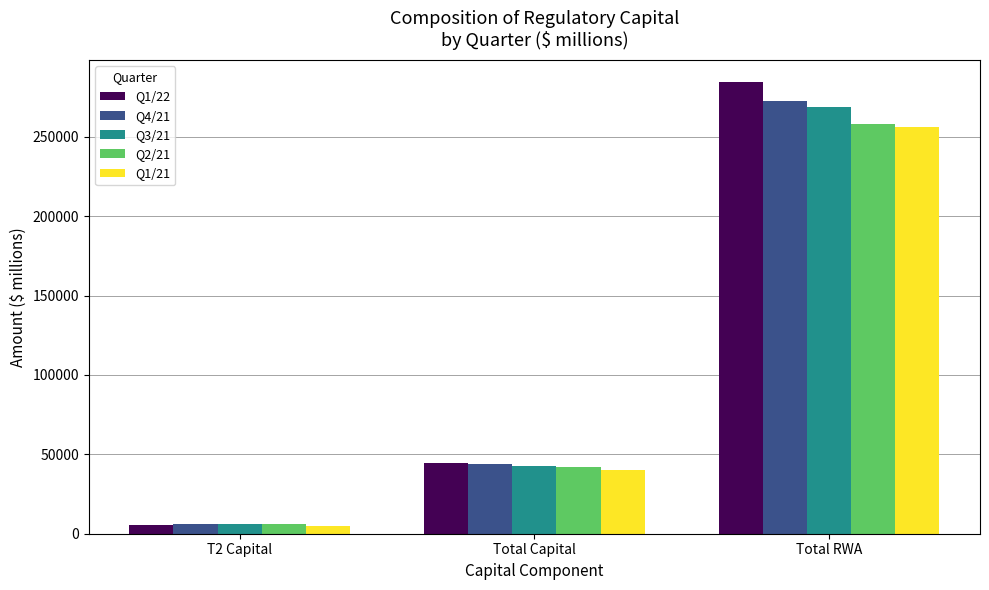

What is the difference between the highest and lowest values at Total RWA?

28107